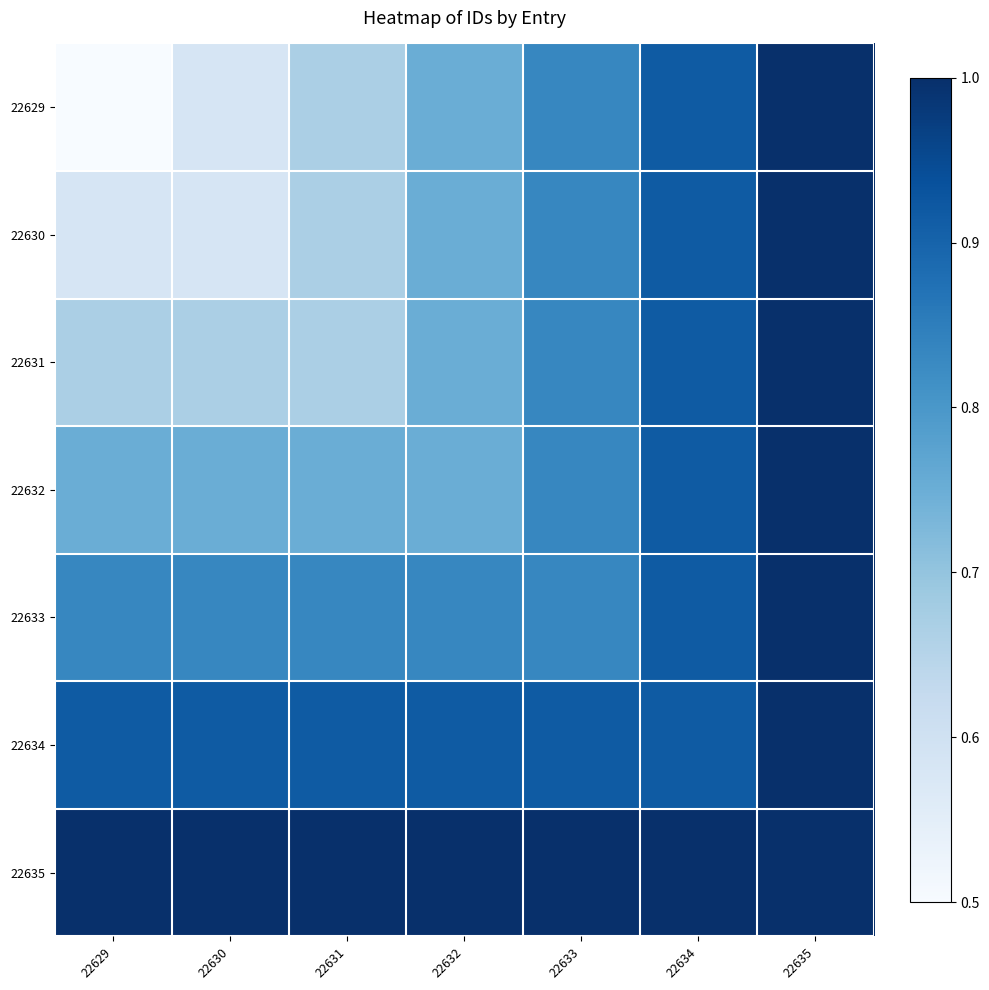

Rank the series at 22634 from highest to lowest value.

22635, 22629, 22630, 22631, 22632, 22633, 22634